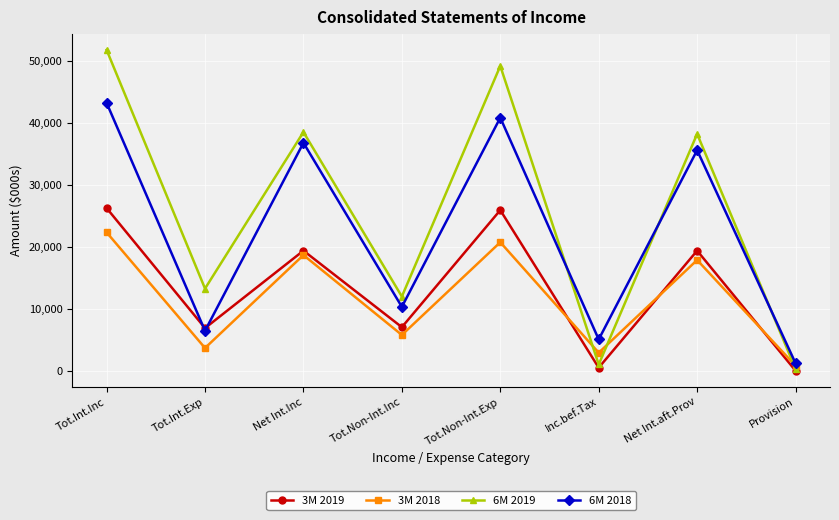

Is it true that 3M 2019 equals 6874 at Tot.Int.Exp?

True